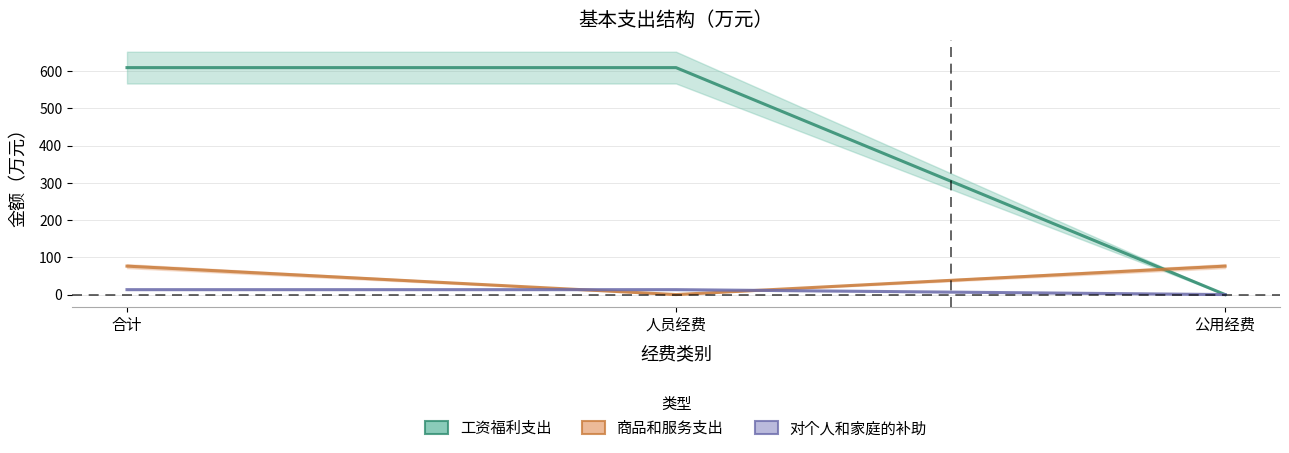

At which label does 商品和服务支出 reach its peak?

合计